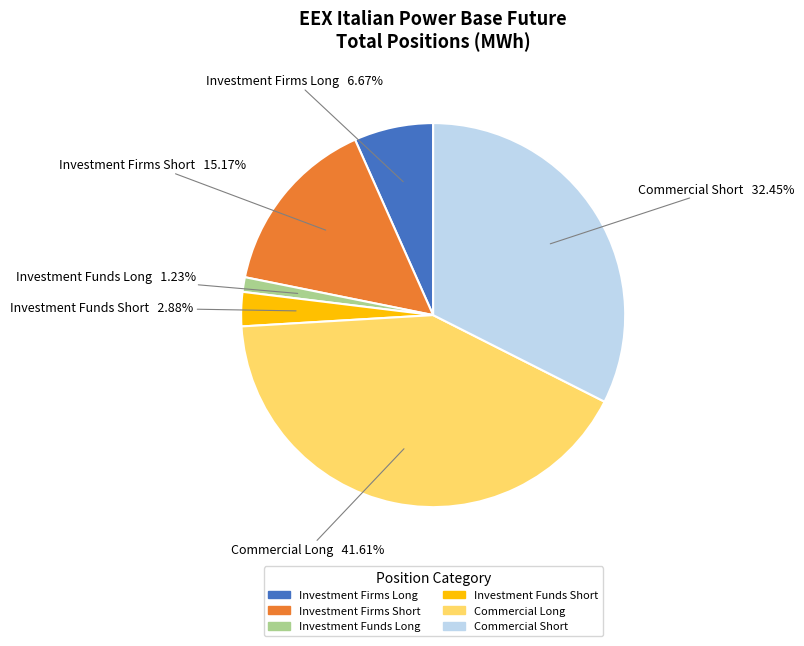

Is there any slice that represents more than half of the pie?

No